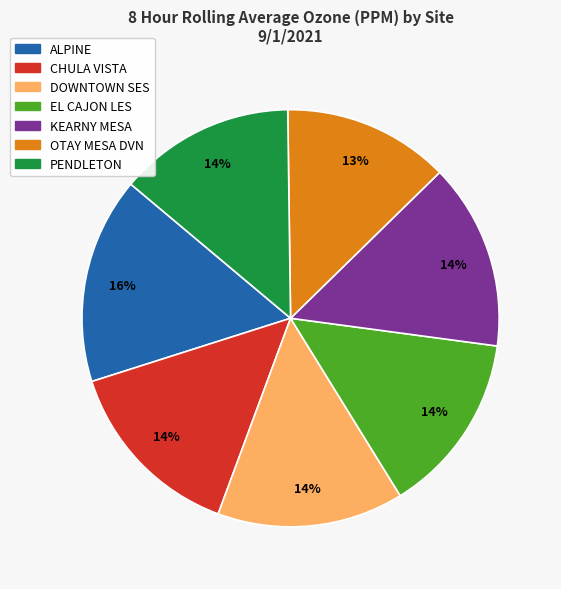

True or false: ALPINE accounts for 1% of the total.

False